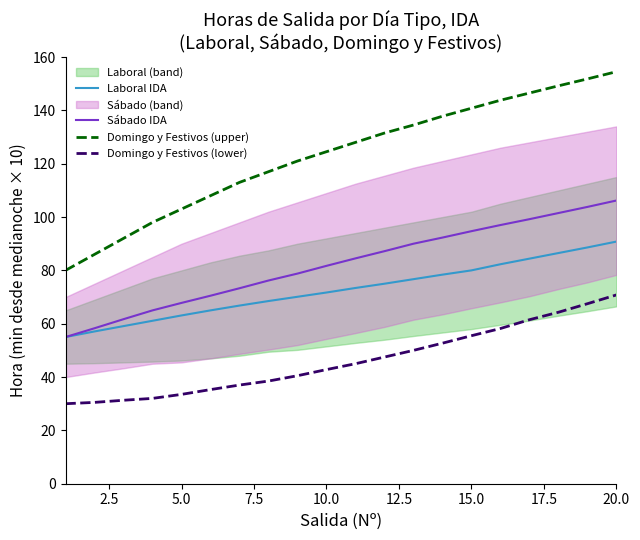

True or false: Domingo y Festivos (upper) and Domingo y Festivos (lower) cross at least once.

False